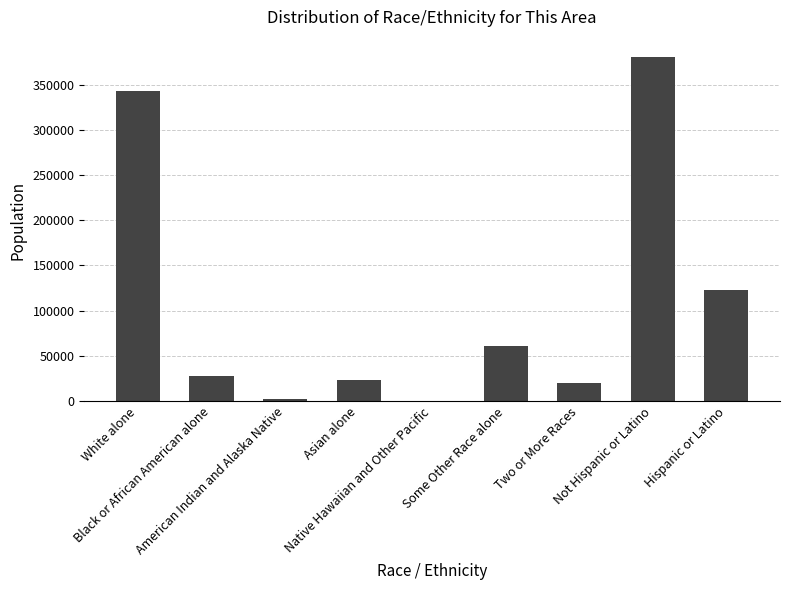

How many series are shown in this chart?

1